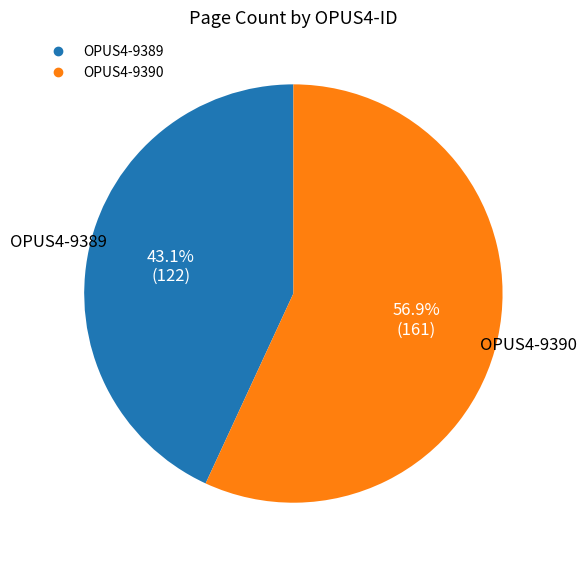

To the nearest percent, what is the difference between the OPUS4-9390 and OPUS4-9389 slice percentages?

14%